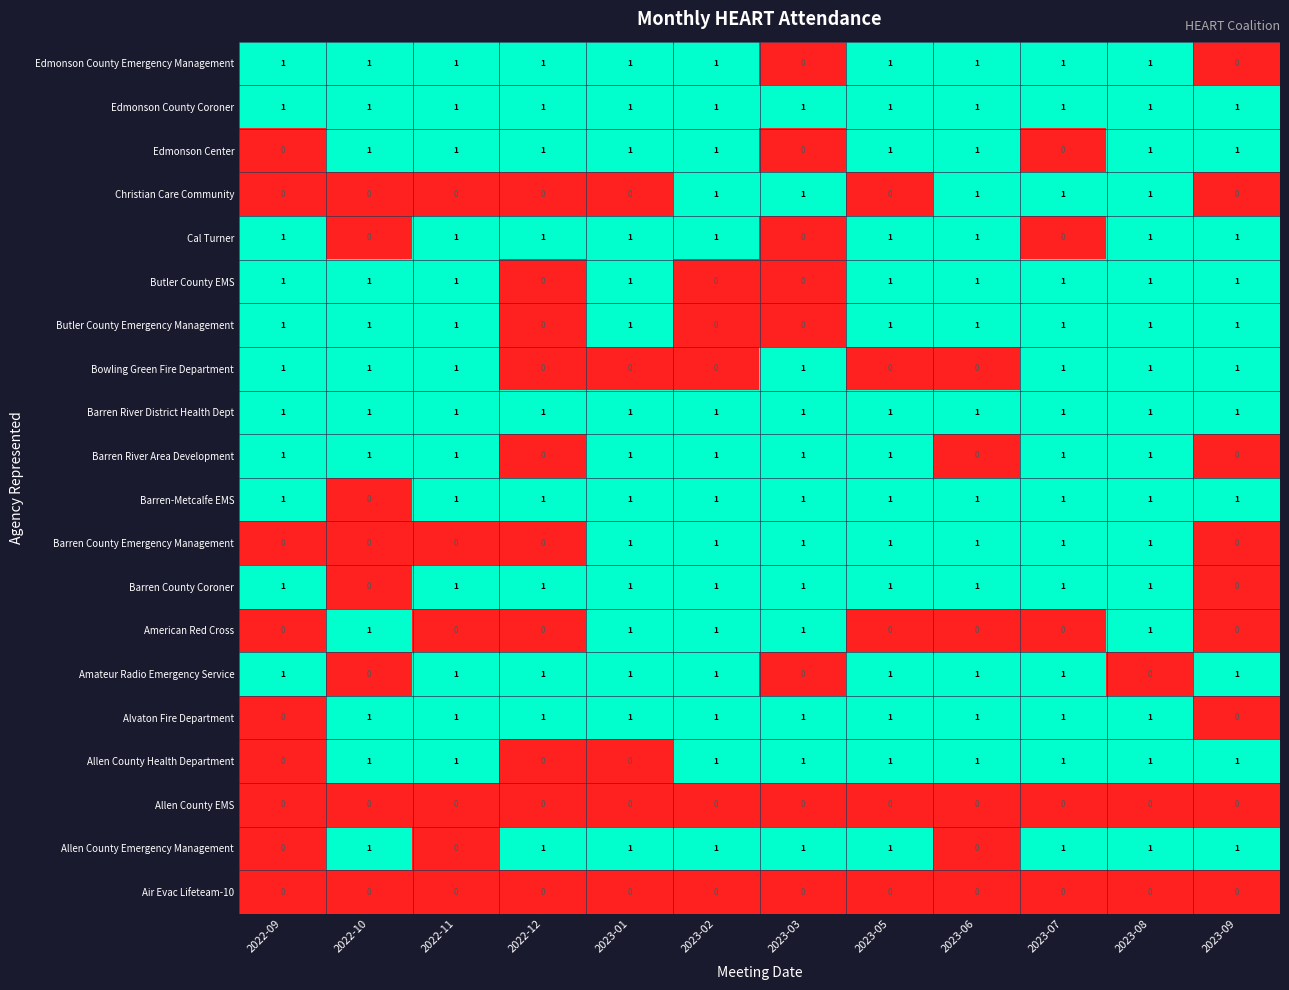

What is the sum of all Barren River District Health Dept values?

12